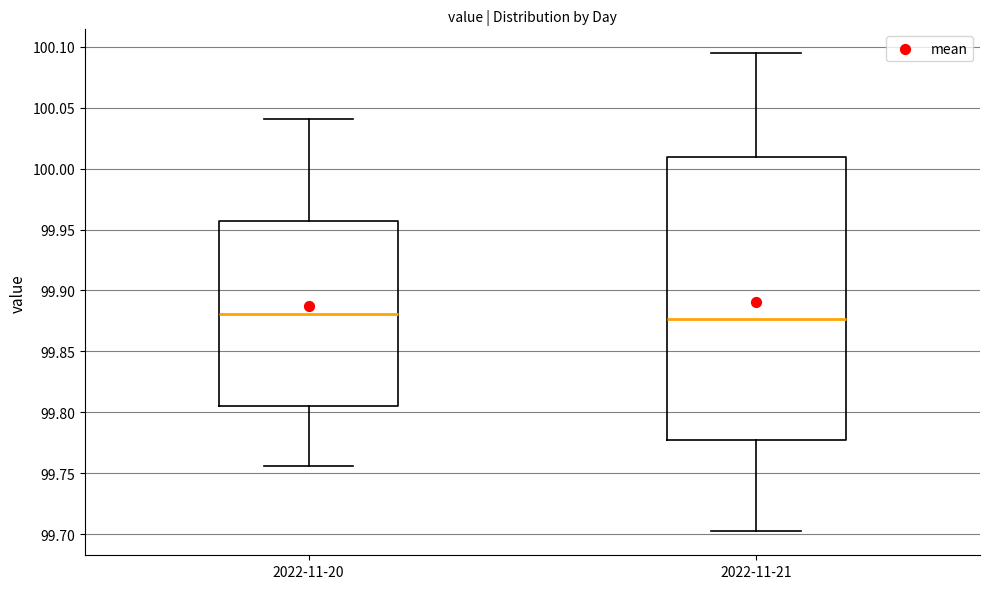

Reading left to right, transcribe this box plot: for each box, give where its median line is, the range the box spans, and where its two whiskers end, as read against the y-axis. The values are not printed on the chart, so give them approximately, as read against the axis.

2022-11-20: median 99.880, box 99.805 to 99.955, whiskers 99.755 to 100.040
2022-11-21: median 99.875, box 99.775 to 100.010, whiskers 99.700 to 100.095